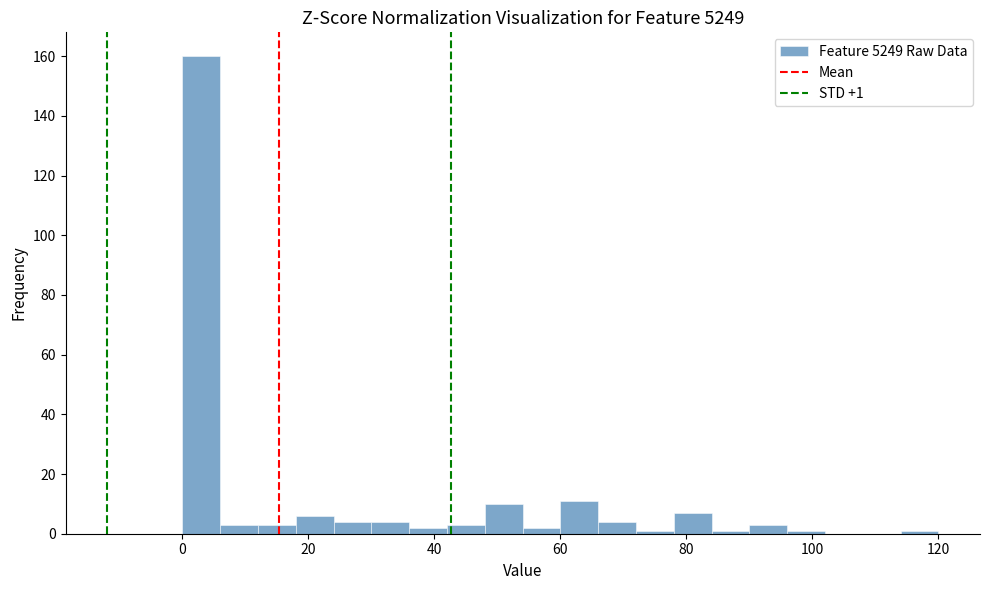

Read against the x-axis, roughly where is the centre of the tallest bar?

4